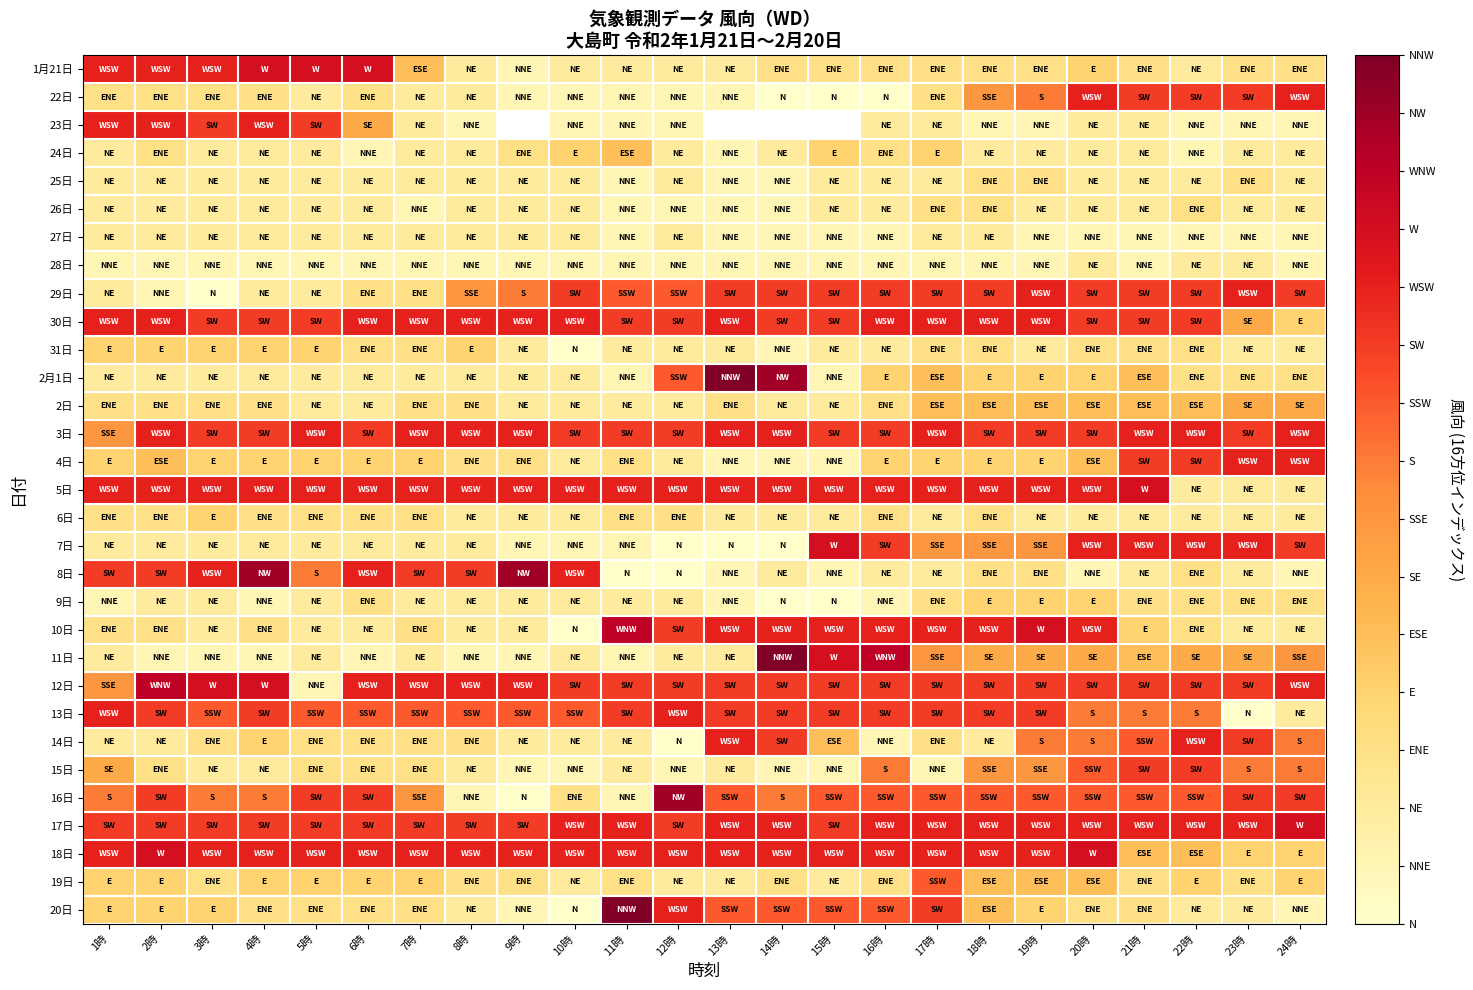

At which label is 14日 closest to 5?

15時